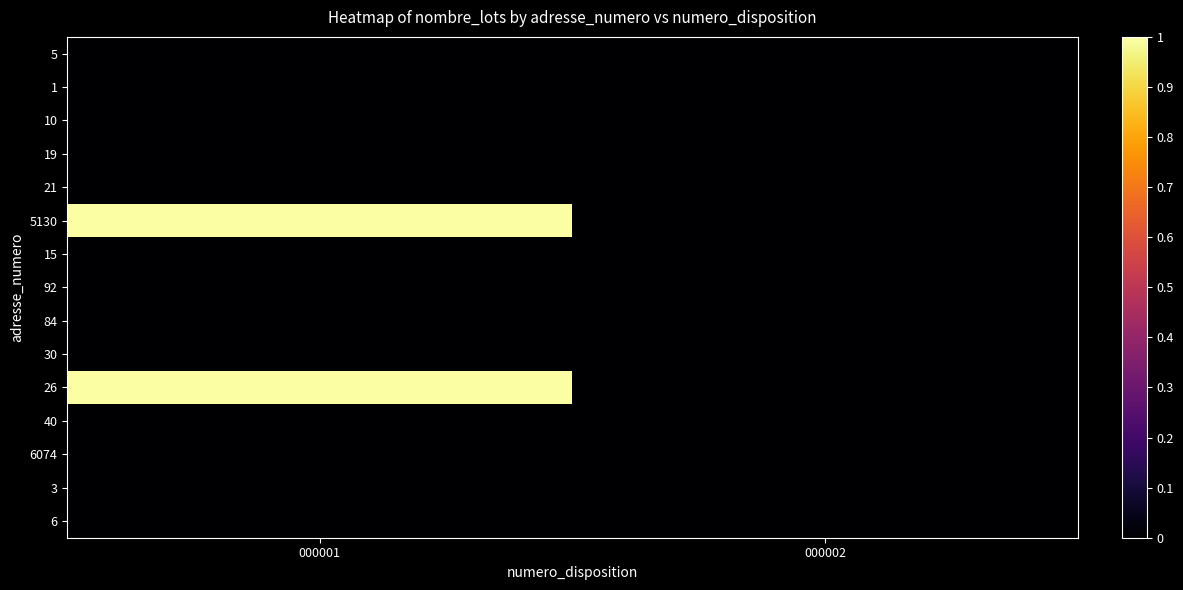

At how many categories does at least one series exceed 0?

1